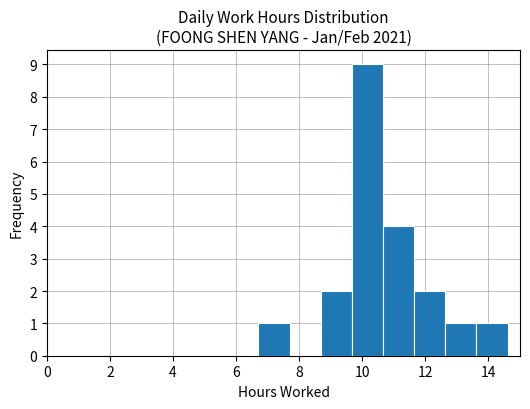

Reading left to right, transcribe this chart: for each bar, give the range it covers on the x-axis and its height. Neither the bar edges nor the heights are printed on the chart, so give them approximately, as read against the axes.

6.8 to 7.6: 1
7.6 to 8.6: 0
8.6 to 9.6: 2
9.6 to 10.6: 9
10.6 to 11.6: 4
11.6 to 12.6: 2
12.6 to 13.6: 1
13.6 to 14.6: 1